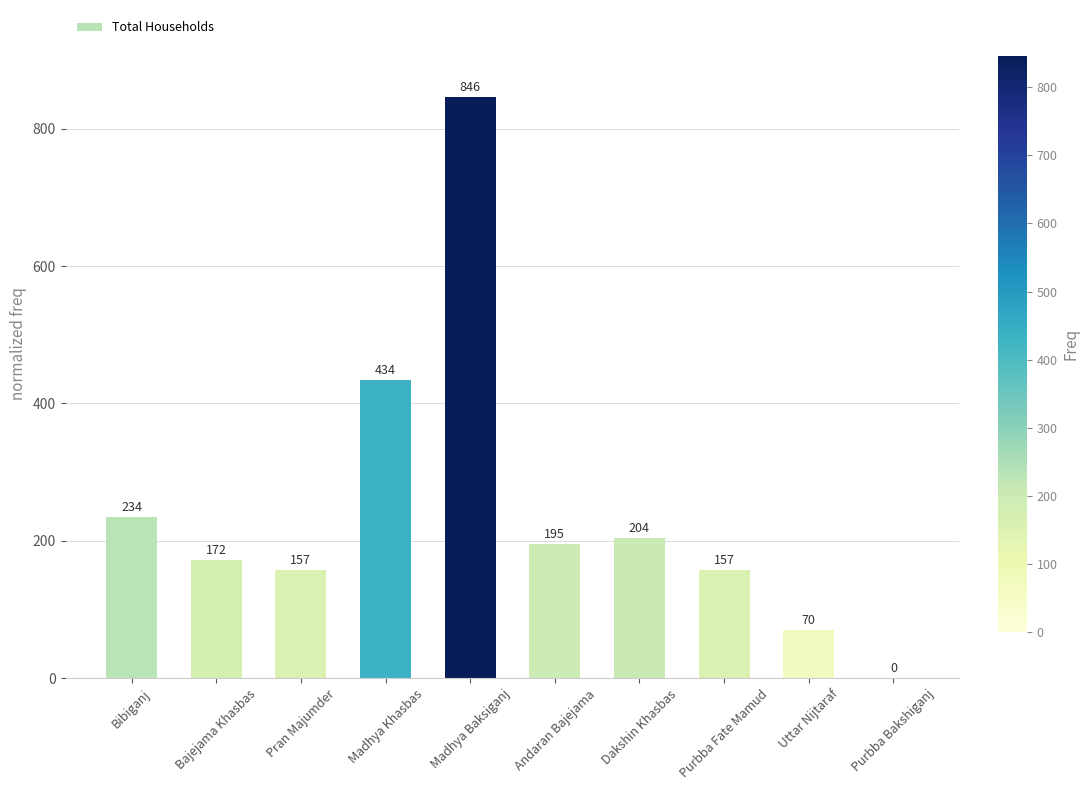

Where is the data nearest to the value 423?

Madhya Khasbas